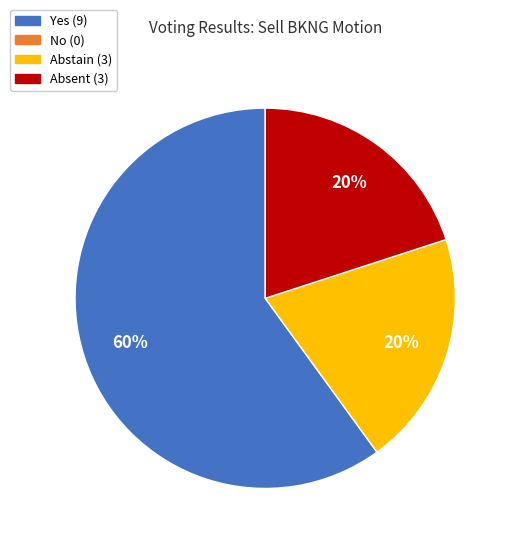

How many segments does this pie chart have?

3